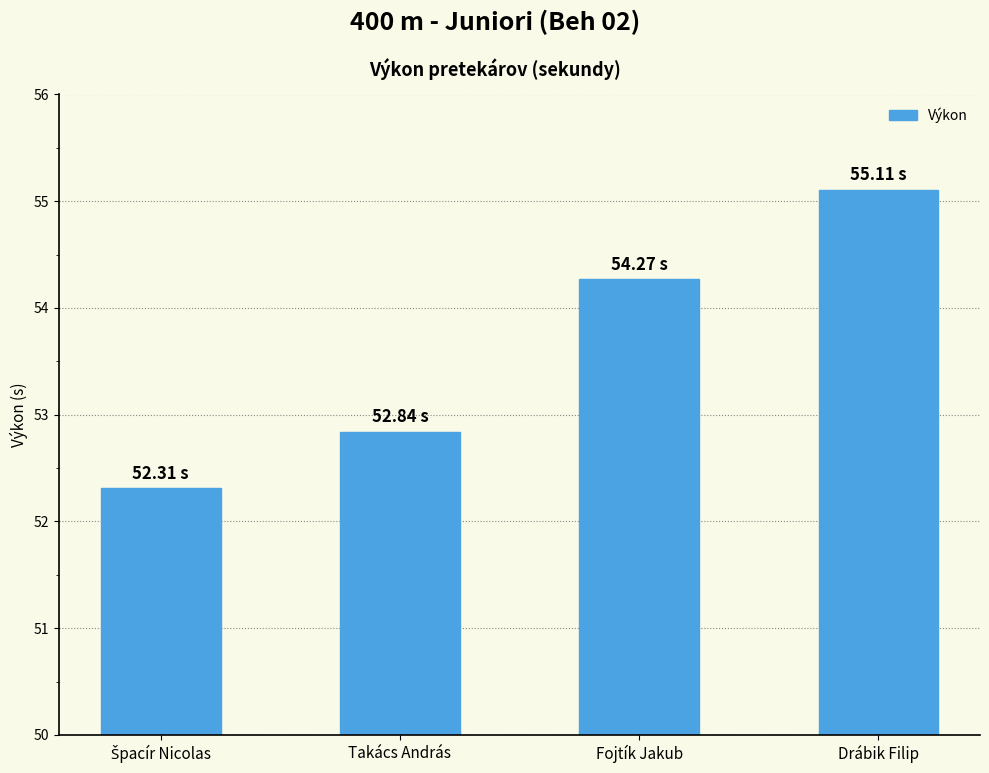

What is the average value?

53.6